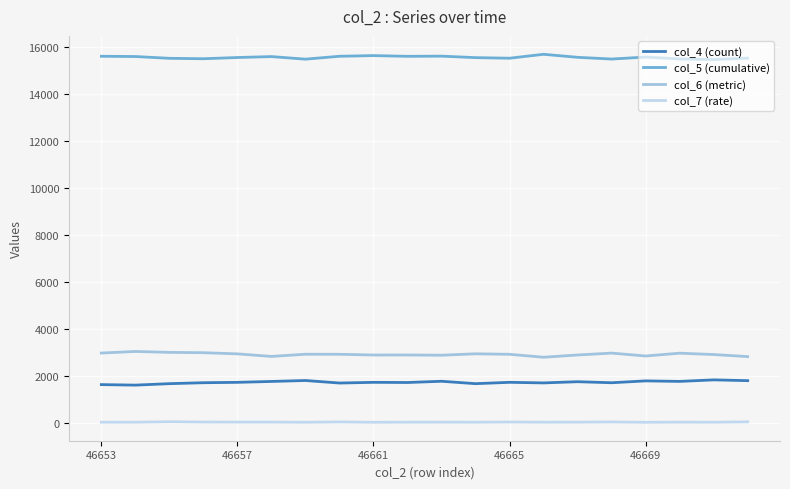

What is the greatest value displayed?

15685